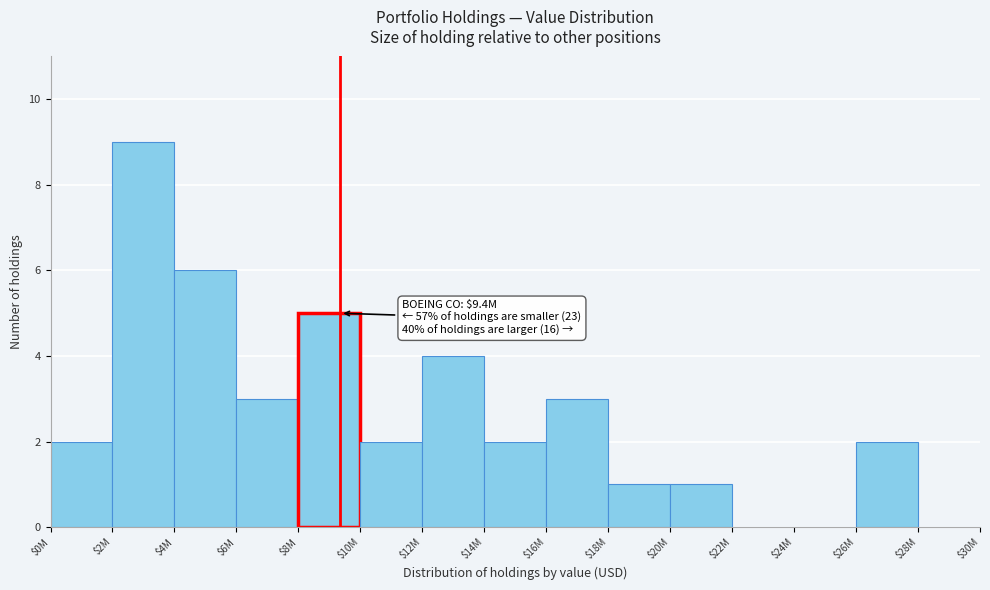

What is the greatest value displayed?

9